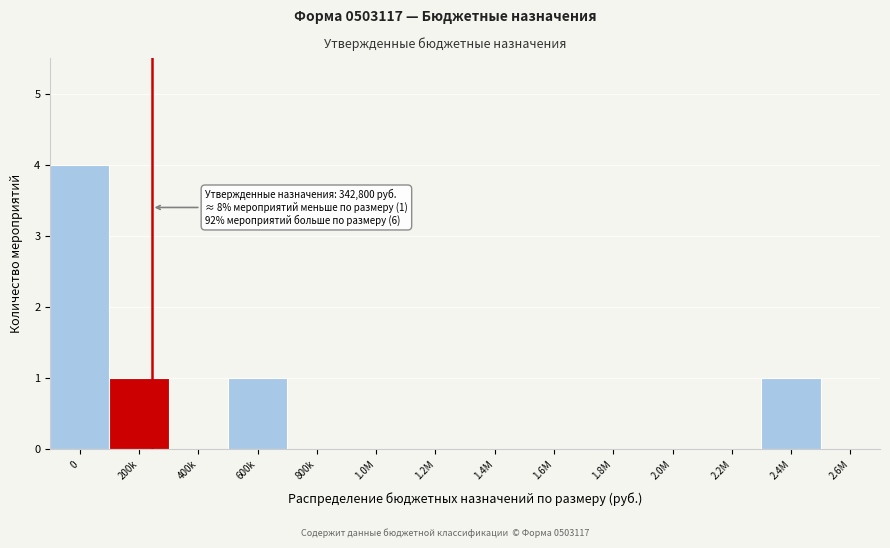

Reading left to right, what are all the values shown in this chart?

0=4	200k=1	400k=0	600k=1	800k=0	1.0M=0	1.2M=0	1.4M=0	1.6M=0	1.8M=0	2.0M=0	2.2M=0	2.4M=1	2.6M=0